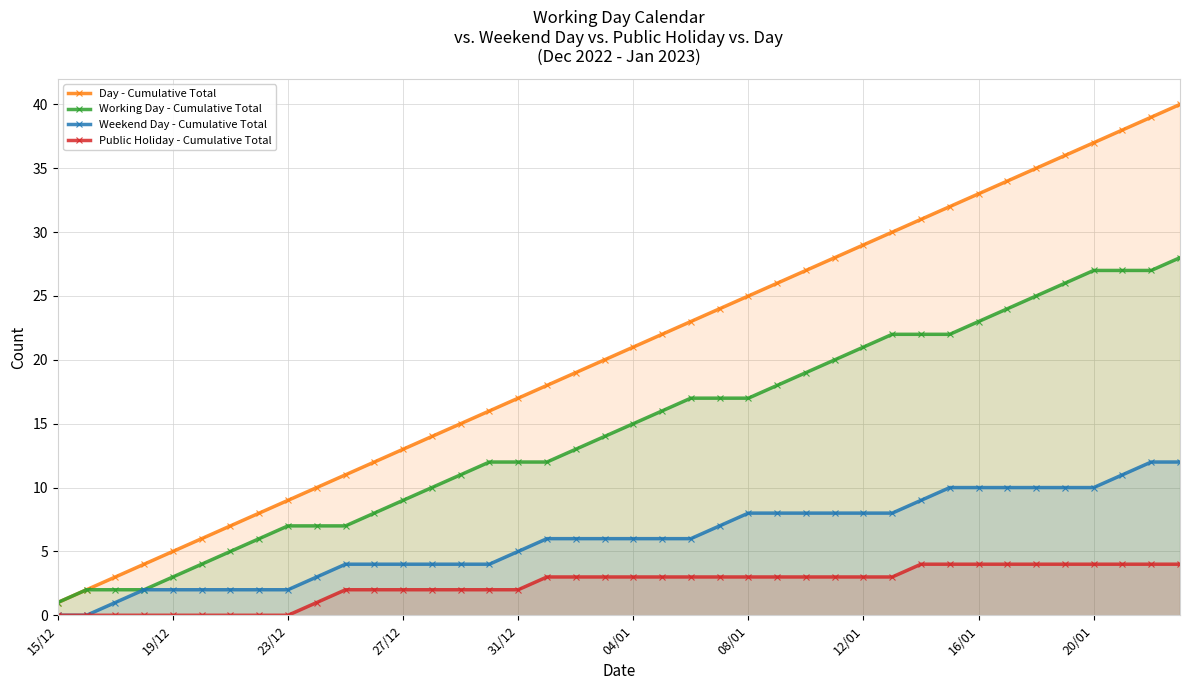

List the series in order of their peak value, lowest first.

Public Holiday - Cumulative Total, Weekend Day - Cumulative Total, Working Day - Cumulative Total, Day - Cumulative Total